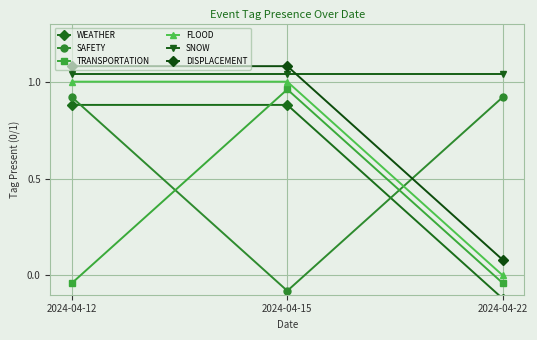

How many values in the SAFETY series are below 0?

1